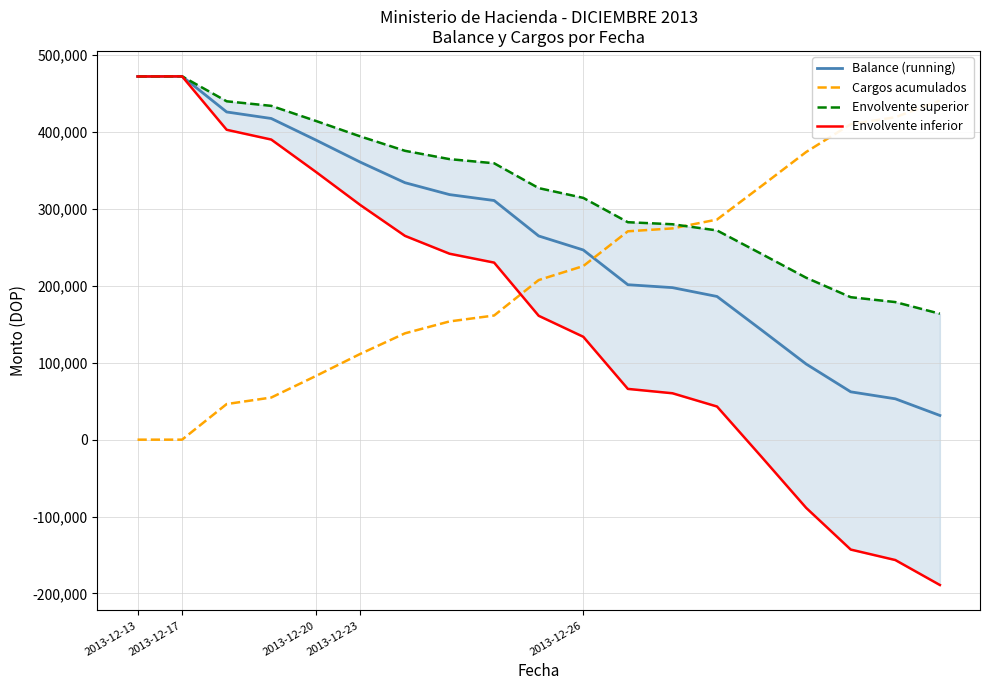

What is the total value across all series at 18?

447299.5